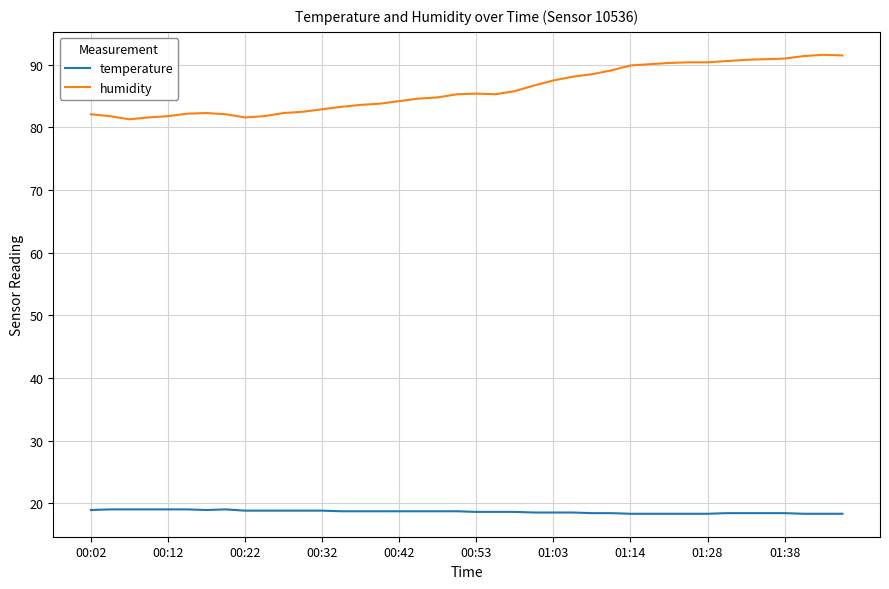

True or false: temperature and humidity intersect in this chart.

False